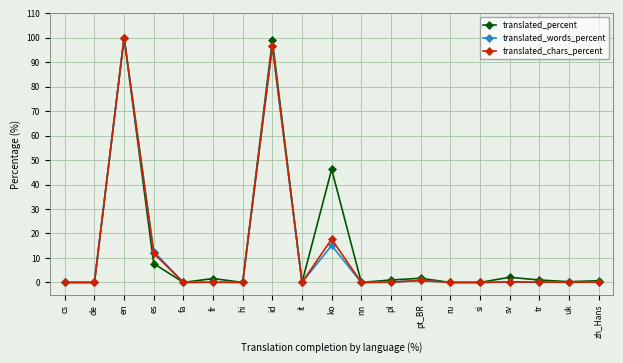

At which label is translated_words_percent closest to 50?

ko